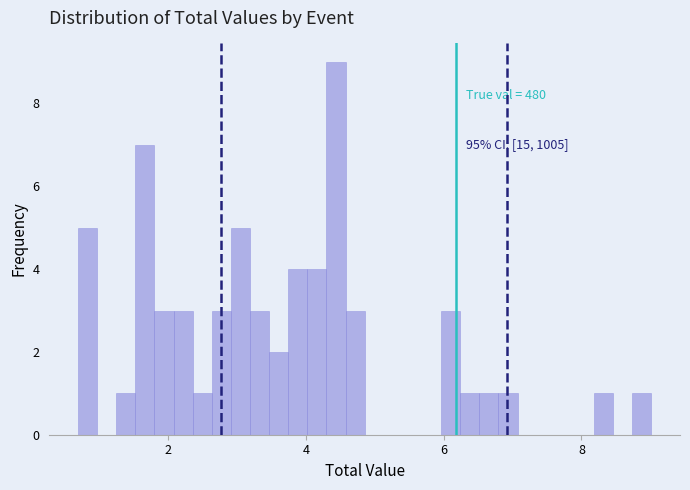

Read against the x-axis, roughly where is the centre of the tallest bar?

4.4